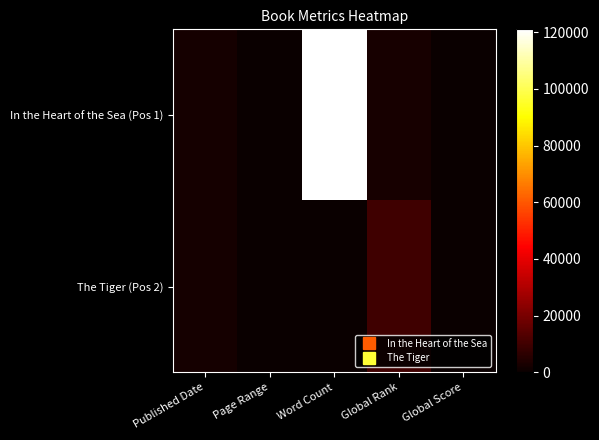

Reading left to right, what are all the values shown in this chart?

In the Heart of the Sea (Pos 1): Published Date=2000	Page Range=302	Word Count=121000	Global Rank=2404	Global Score=147
The Tiger (Pos 2): Published Date=2010	Page Range=329	Word Count=0	Global Rank=9556	Global Score=25